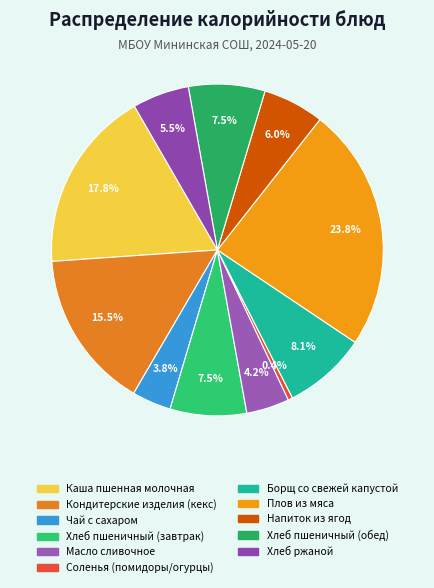

Which category has the biggest portion of the pie?

Плов из мяса